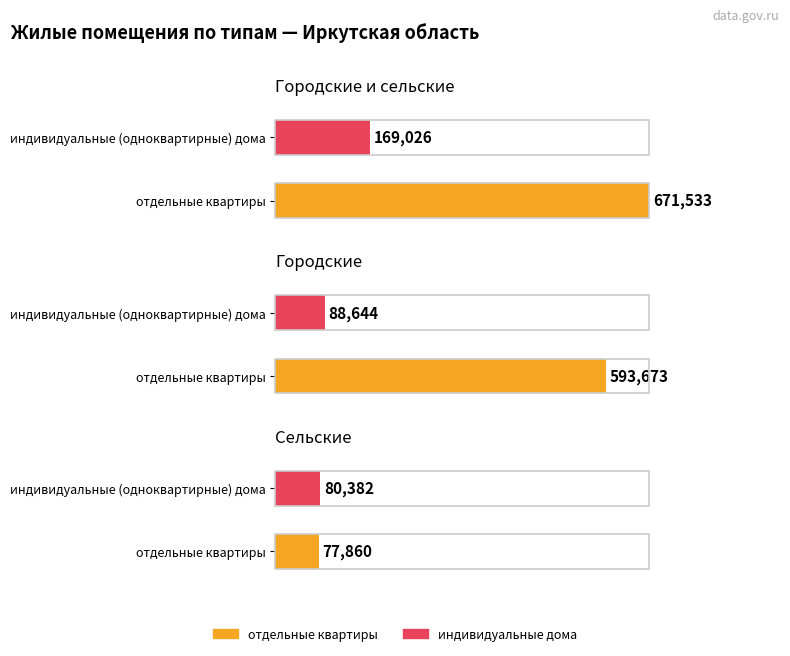

What is the difference between the maximum and minimum values in the отдельные квартиры series?

593673